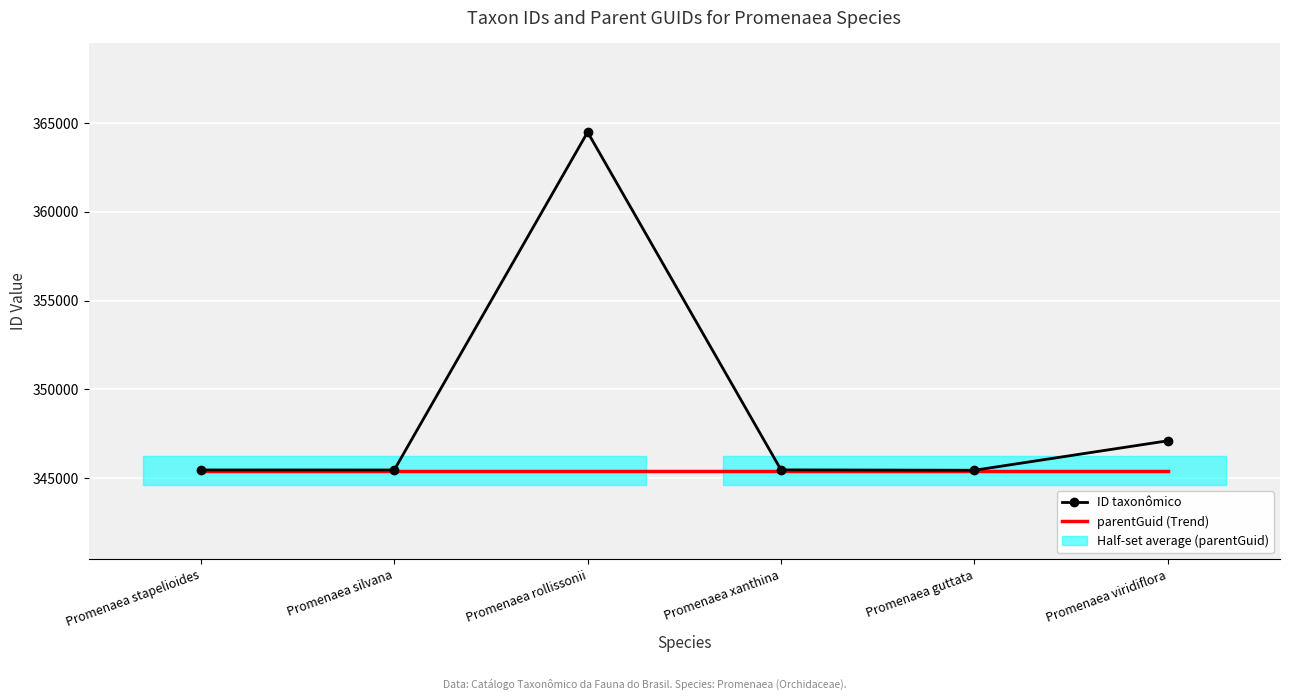

True or false: ID taxonômico and parentGuid (Trend) intersect in this chart.

False